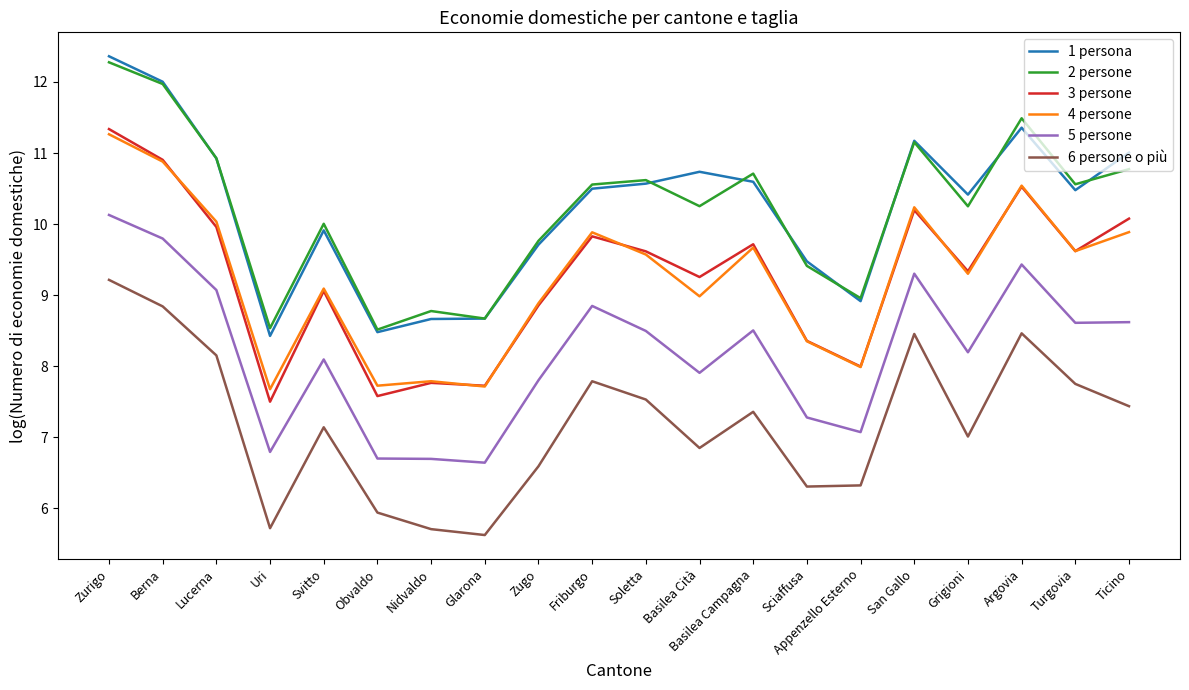

Which series has the largest range (max minus min)?

1 persona